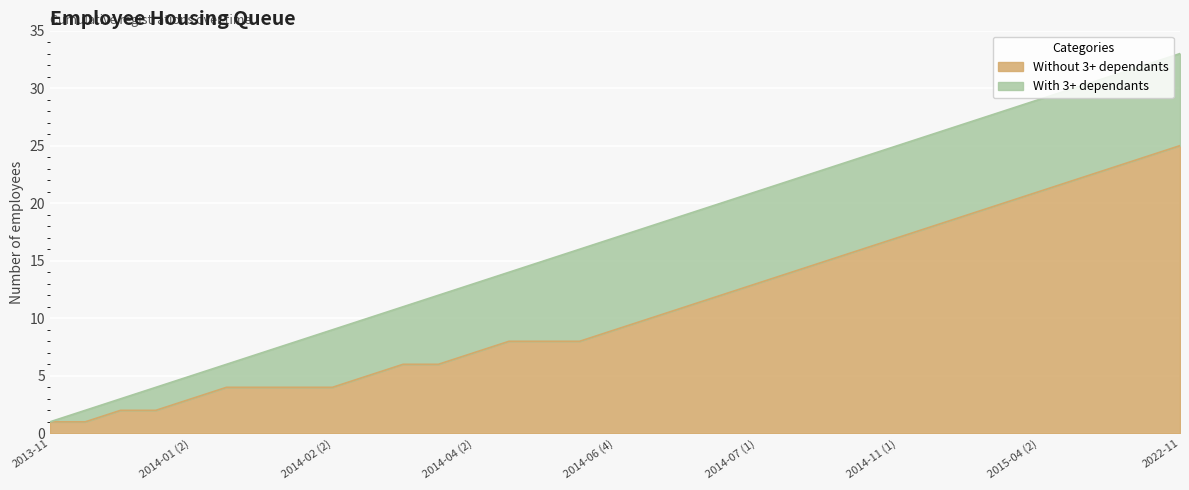

Where is Without 3+ dependants nearest to the value 13?

2014-07 (1)